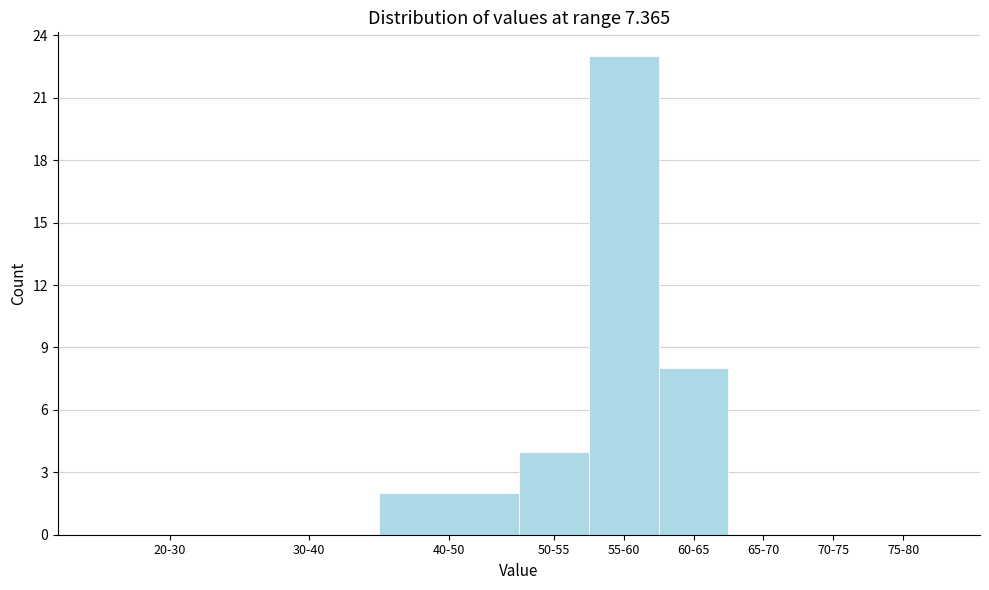

Reading left to right, what are all the values shown in this chart?

20-30=0	30-40=0	40-50=2	50-55=4	55-60=23	60-65=8	65-70=0	70-75=0	75-80=0